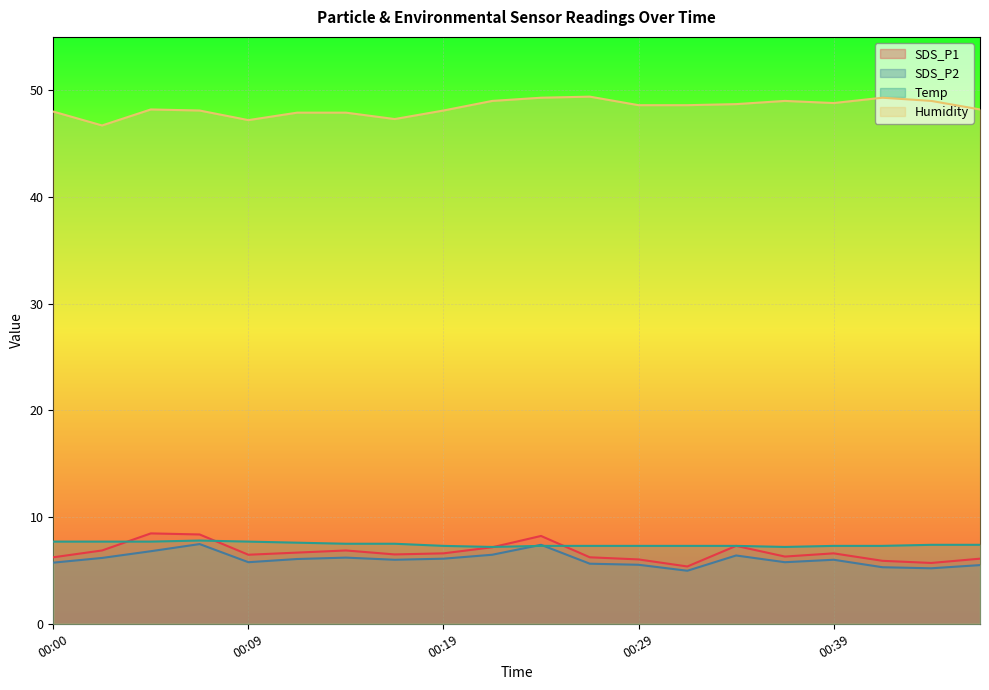

What is the minimum value shown in the chart?

5.0